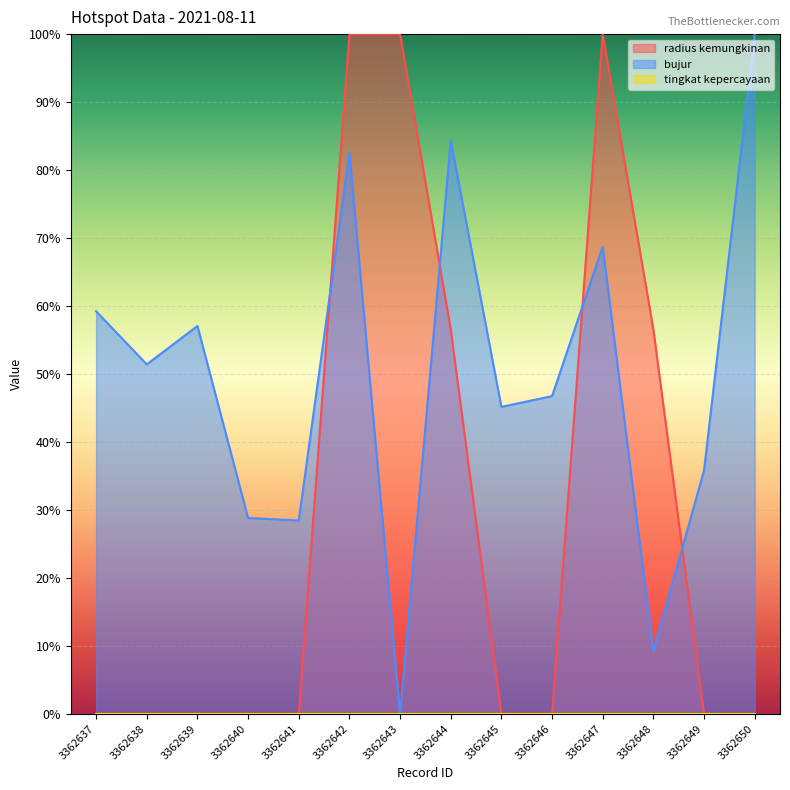

Which category has the lowest value in the radius kemungkinan series?

3362637